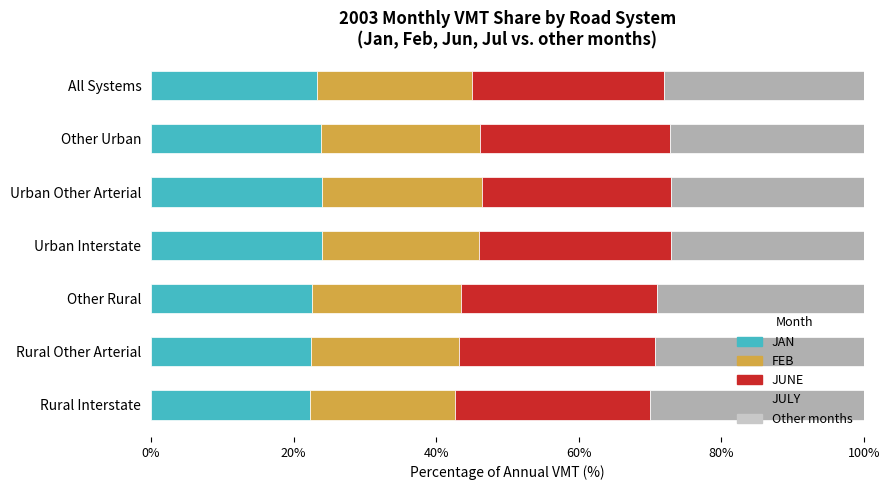

Reading left to right, list all the values displayed in this chart.

JAN: 22.2	22.4	22.5	24.0	23.9	23.8	23.3
FEB: 20.4	20.8	20.9	22.1	22.5	22.3	21.7
JUNE: 27.4	27.5	27.5	26.9	26.6	26.6	27.0
JULY: 29.9	29.3	29.0	27.1	27.0	27.3	28.0